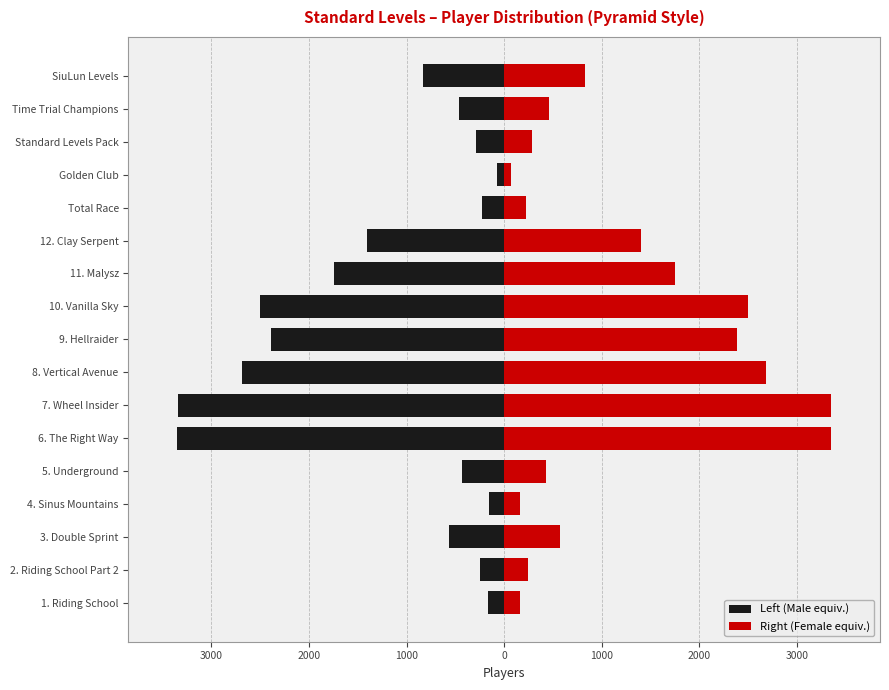

How many values in the Left (Male equiv.) series are below -568?

8